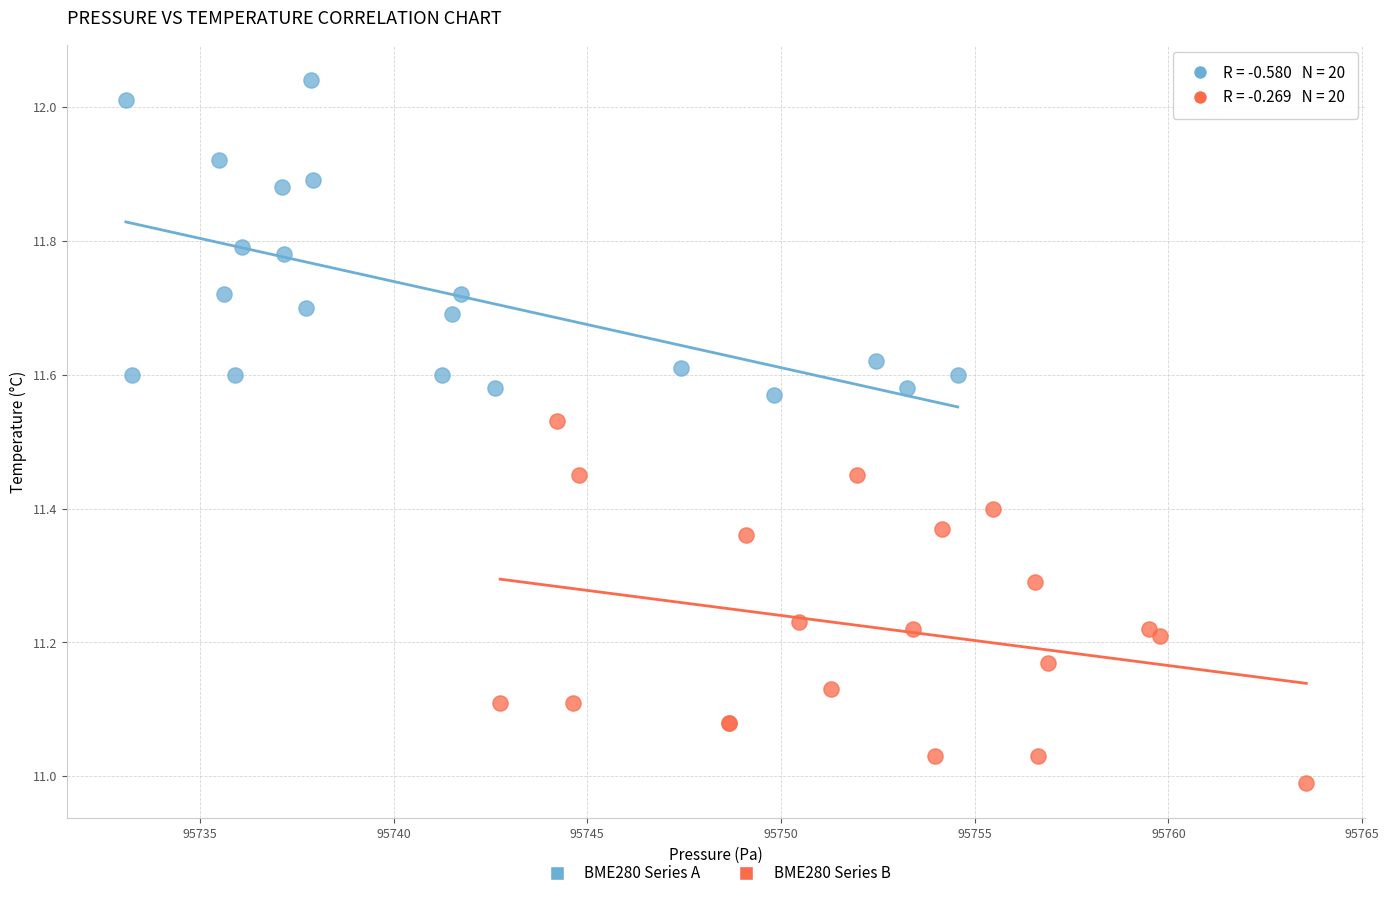

Which series contains the highest Y value?

BME280 Series A